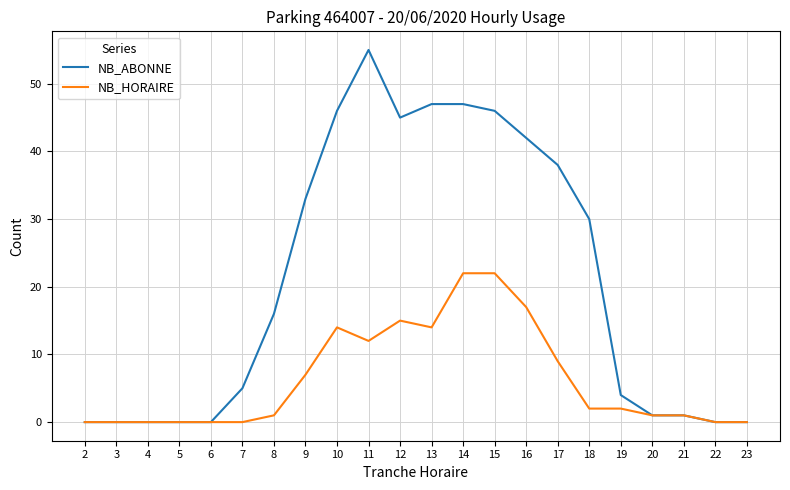

What are all the series names shown in the legend?

NB_ABONNE, NB_HORAIRE